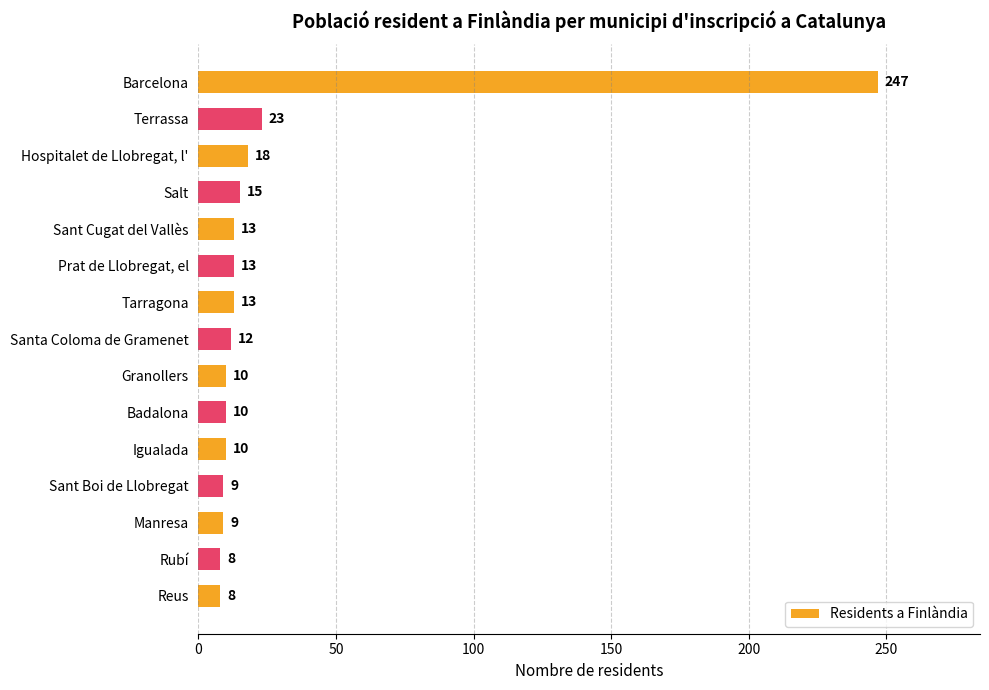

Between Rubí and Granollers, which is larger?

Granollers